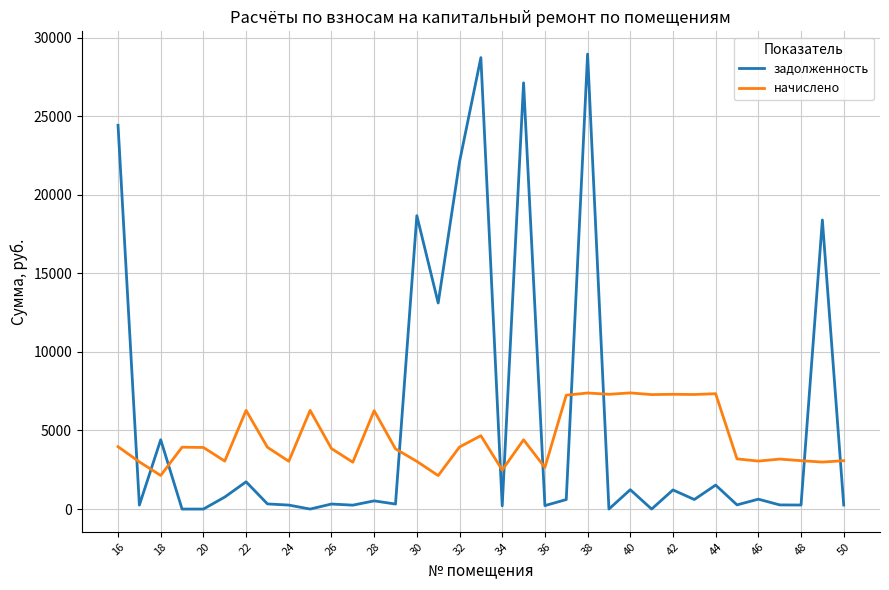

Does the chart display data point markers on the line(s)?

No